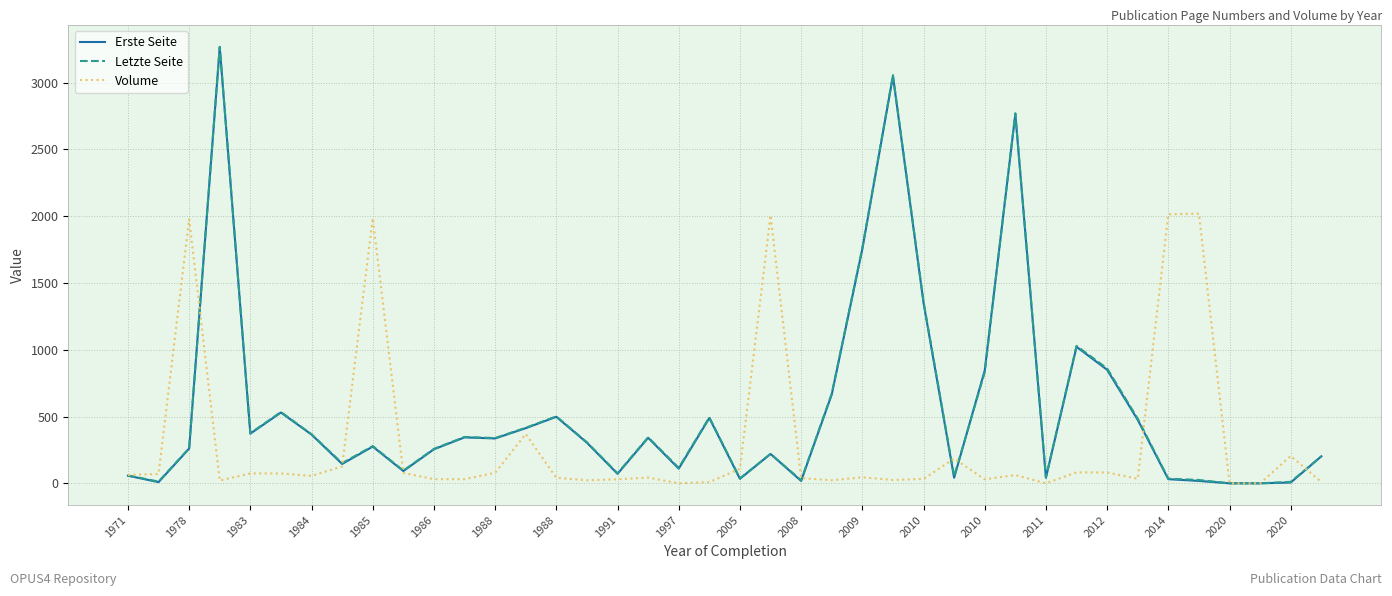

What is the maximum value shown in the chart?

3268